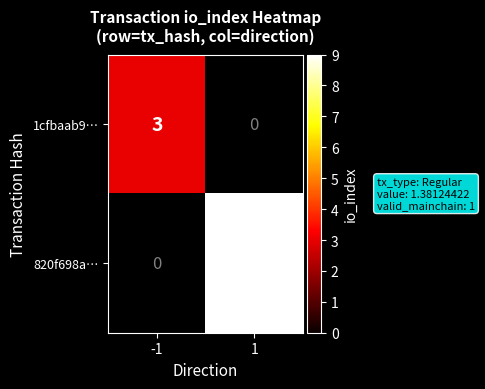

Reading left to right, list all the values displayed in this chart.

1cfbaab9…: 3	0
820f698a…: 0	9